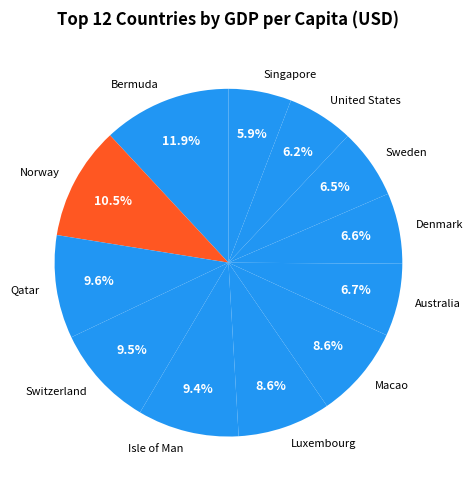

To the nearest percent, what is the average slice percentage?

8%